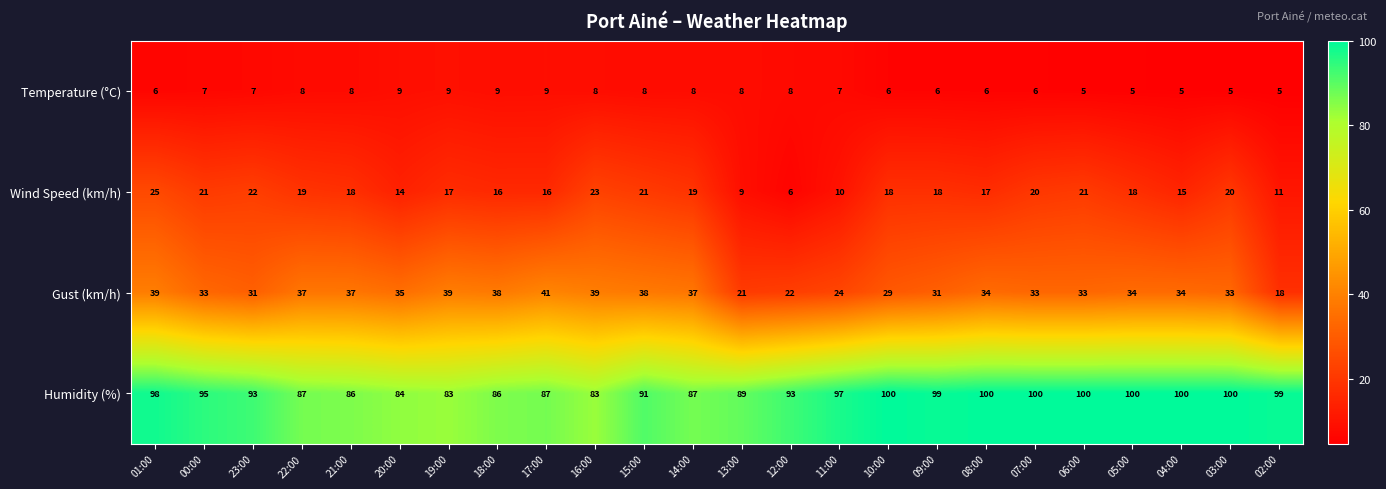

What is the highest value of the Wind Speed (km/h) series?

25